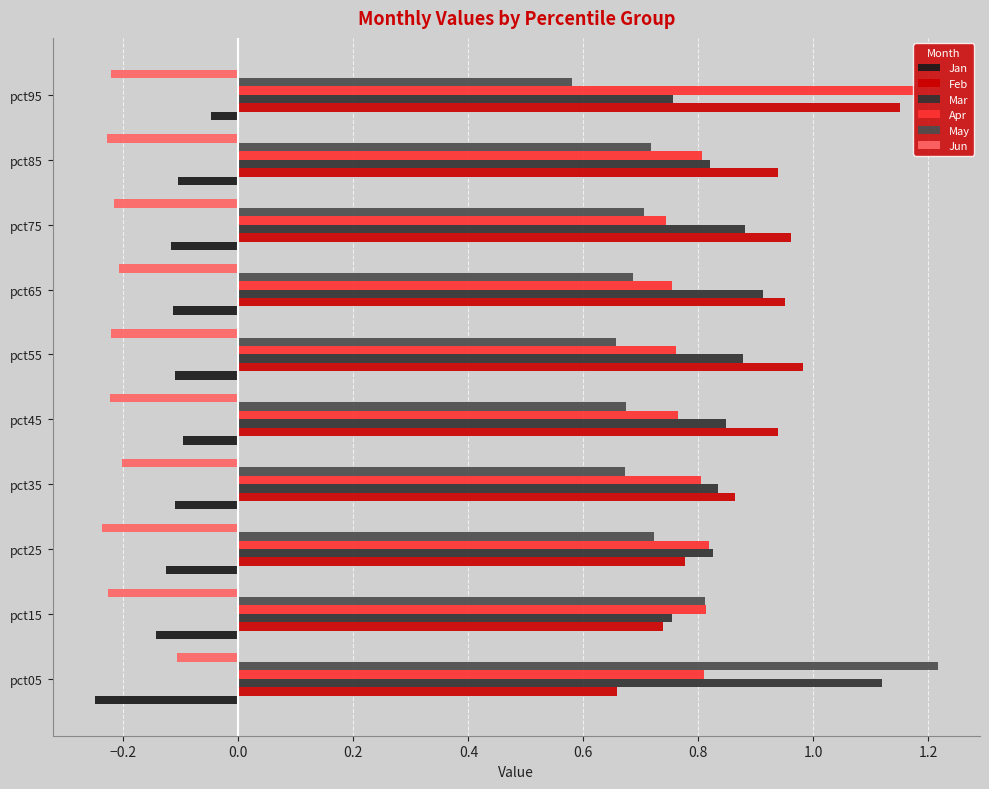

How many Apr values are between 0 and 1?

9